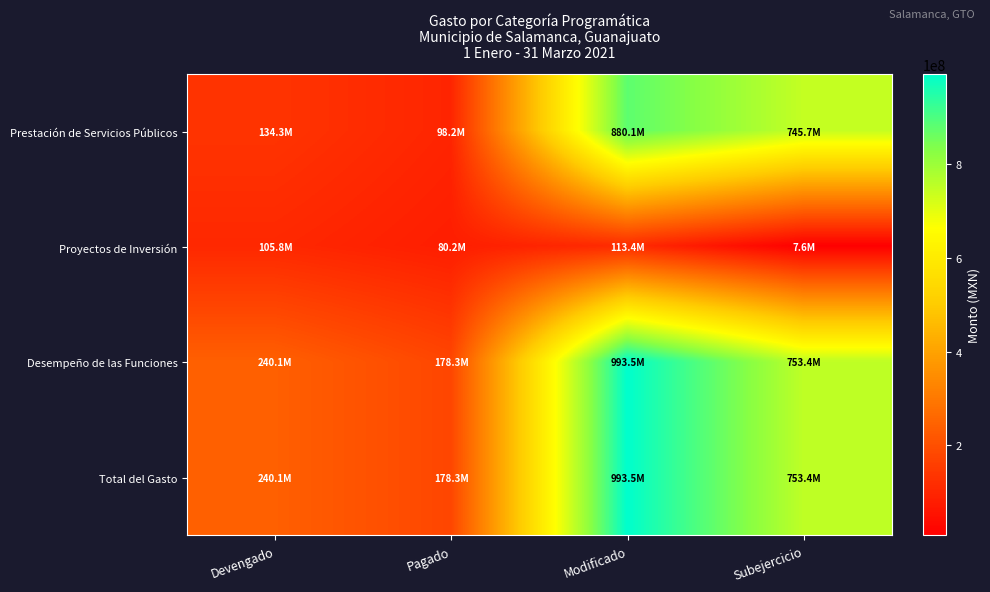

Between Devengado and Subejercicio, which is larger?

Subejercicio